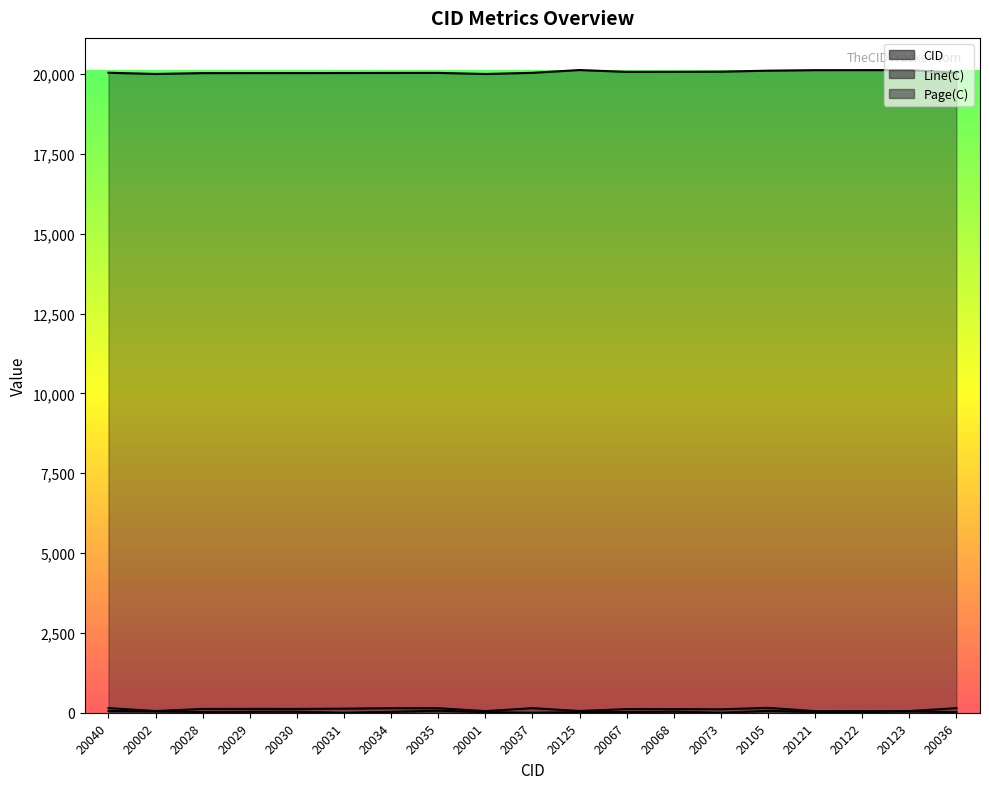

How many lines are shown in the chart?

3